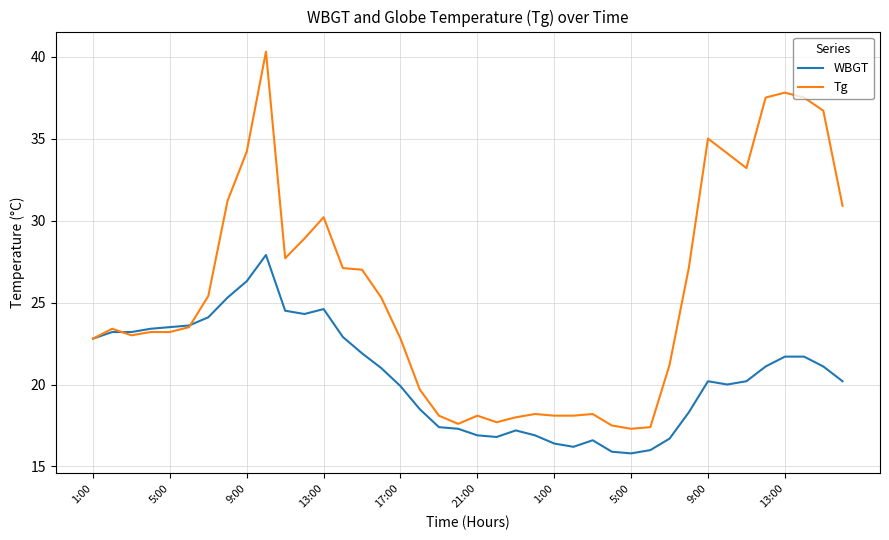

Which series has the largest range (max minus min)?

Tg